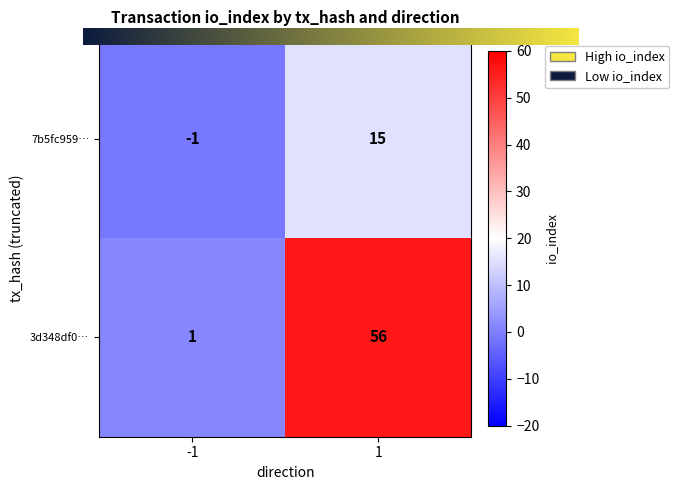

Which series has the widest spread of values?

3d348df0…